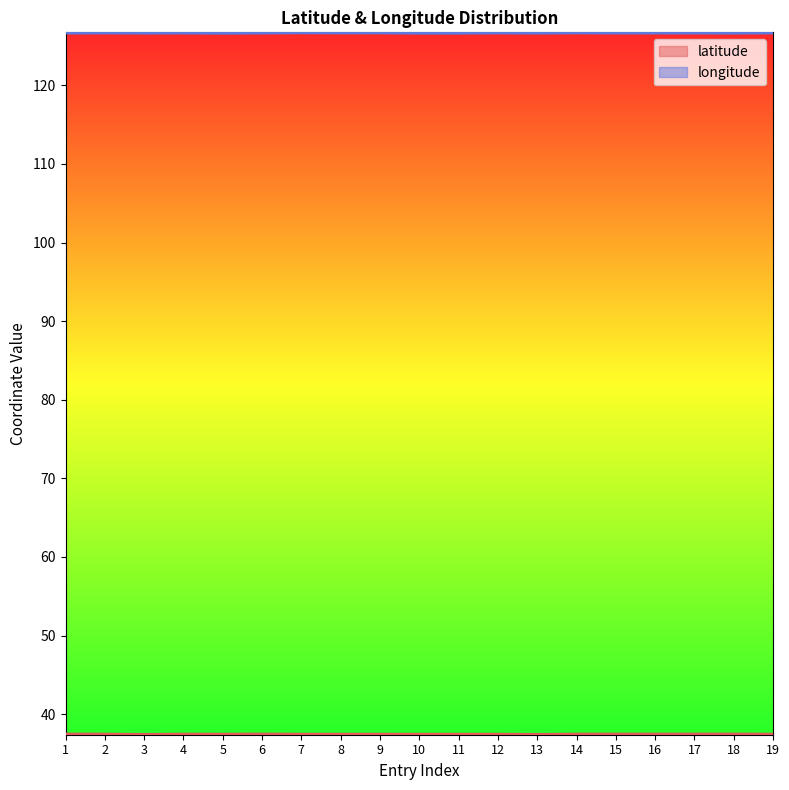

What is the value of the latitude point at the 4th from the left?

37.5